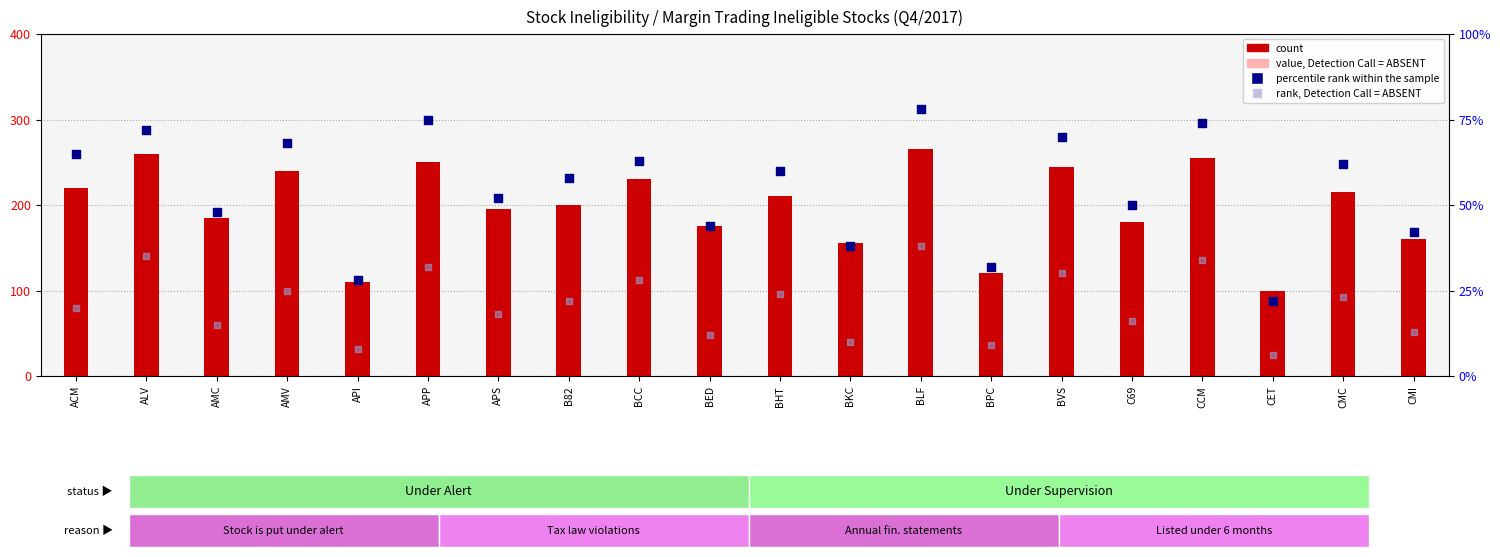

At how many categories does at least one series exceed 140?

17